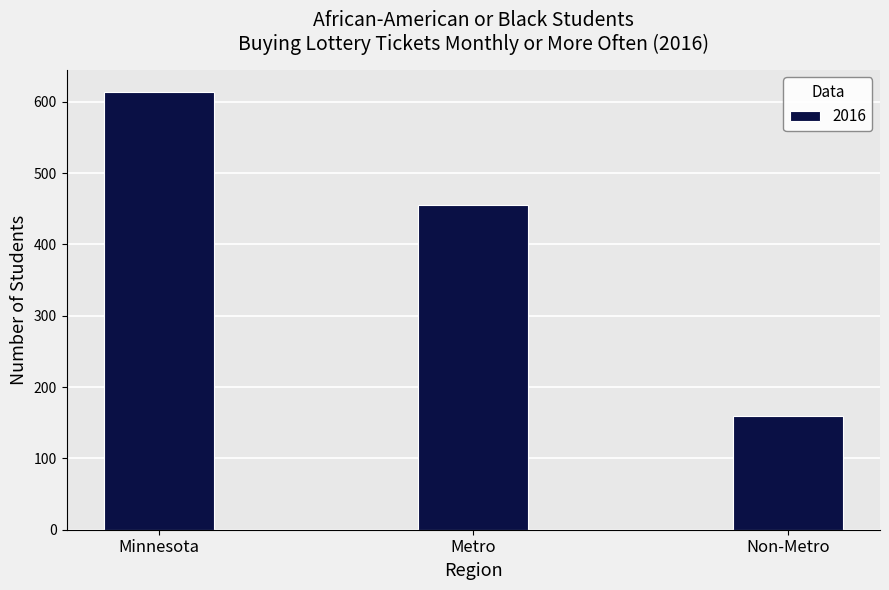

What is the difference between the maximum and minimum values?

455